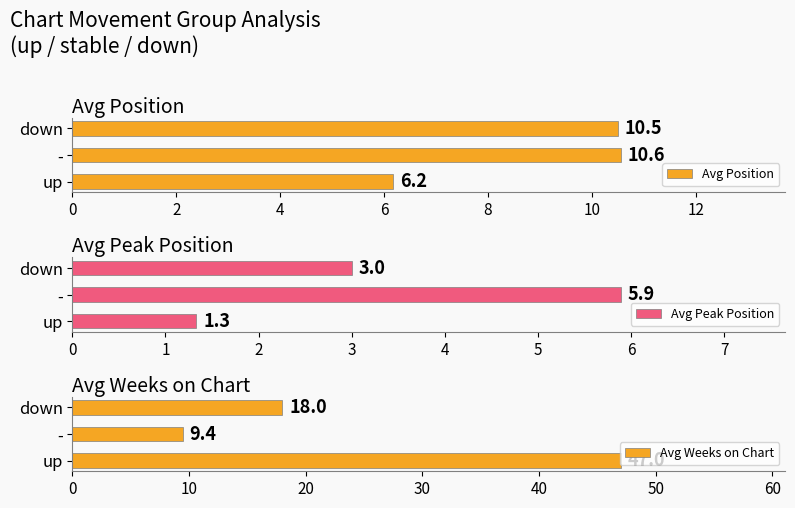

Rank the categories by Avg Position value from highest to lowest.

-, down, up